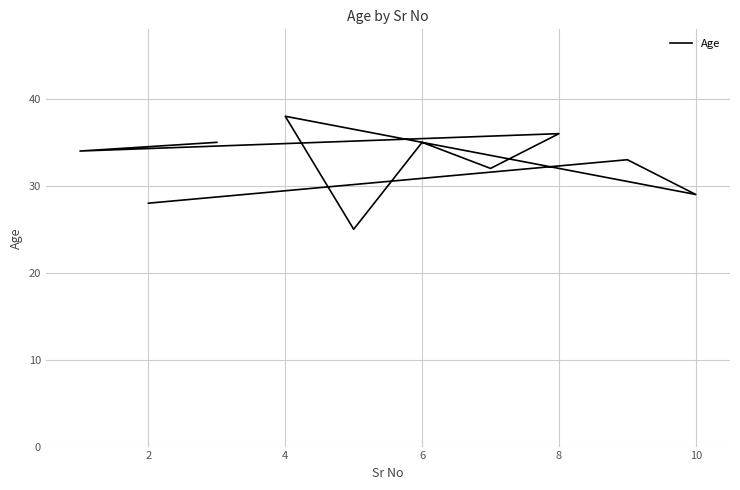

What is the maximum value shown in the chart?

38